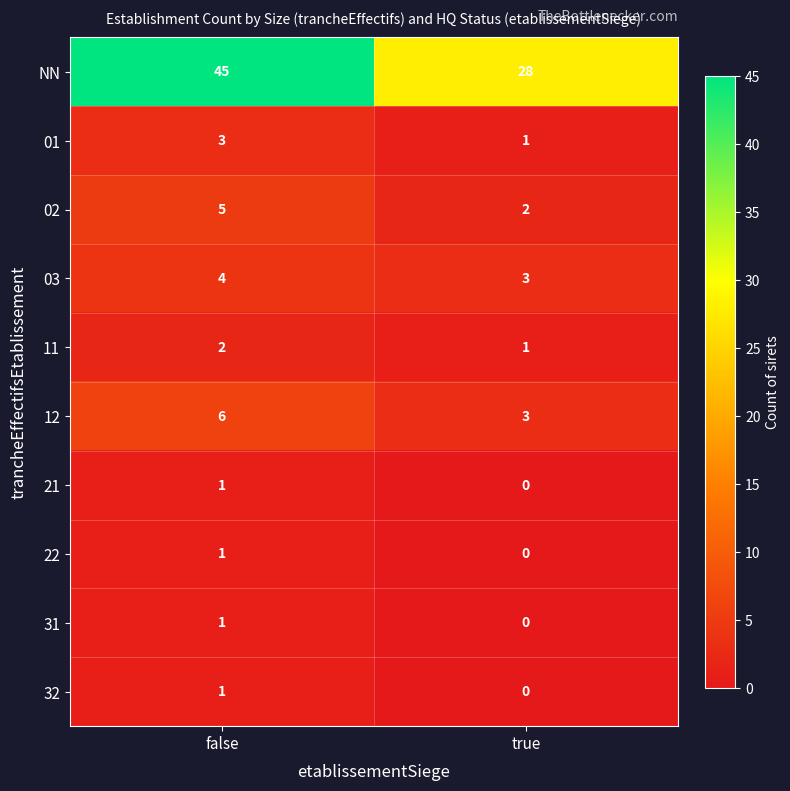

Which series has the widest spread of values?

NN